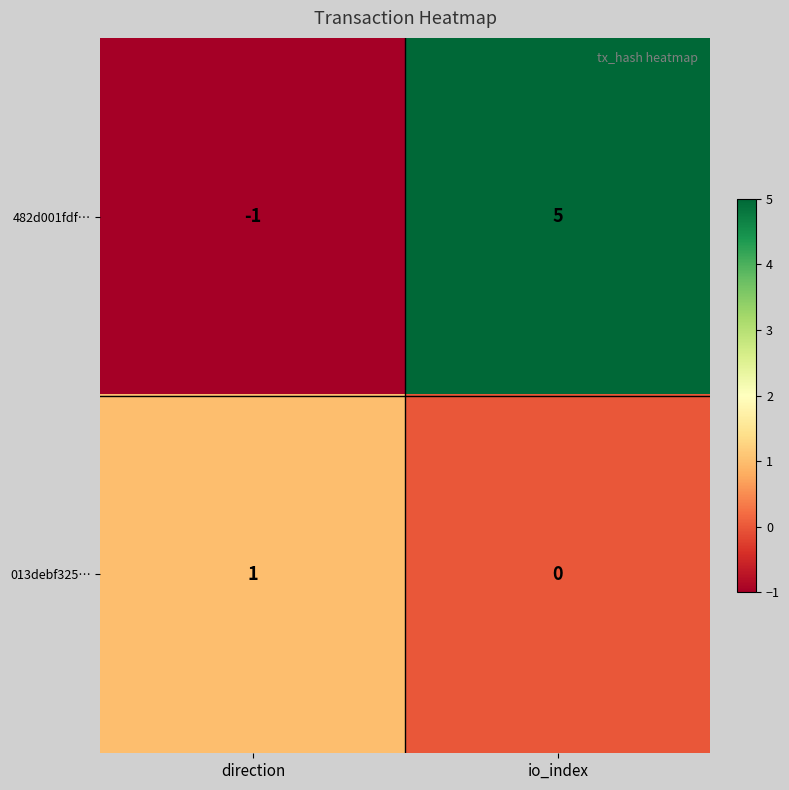

At how many categories does at least one series exceed 0?

2